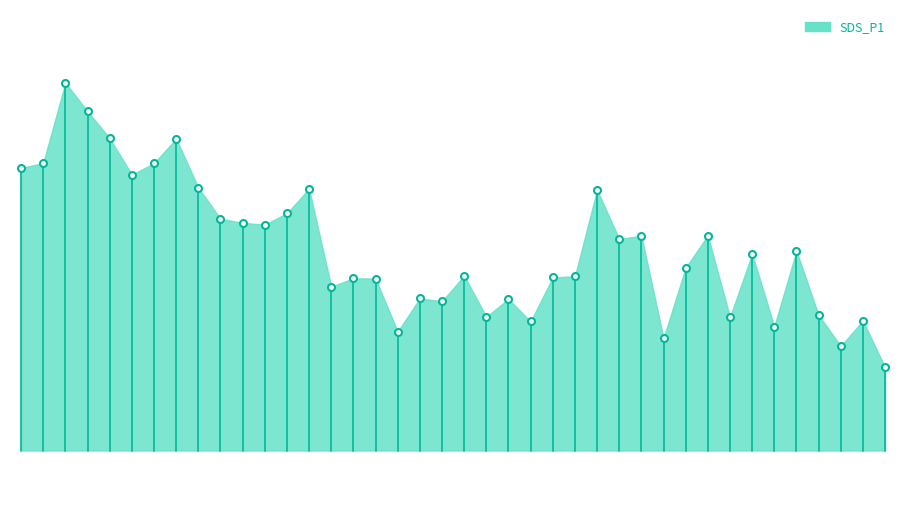

What is the value of the 38th point from the left?

66.5